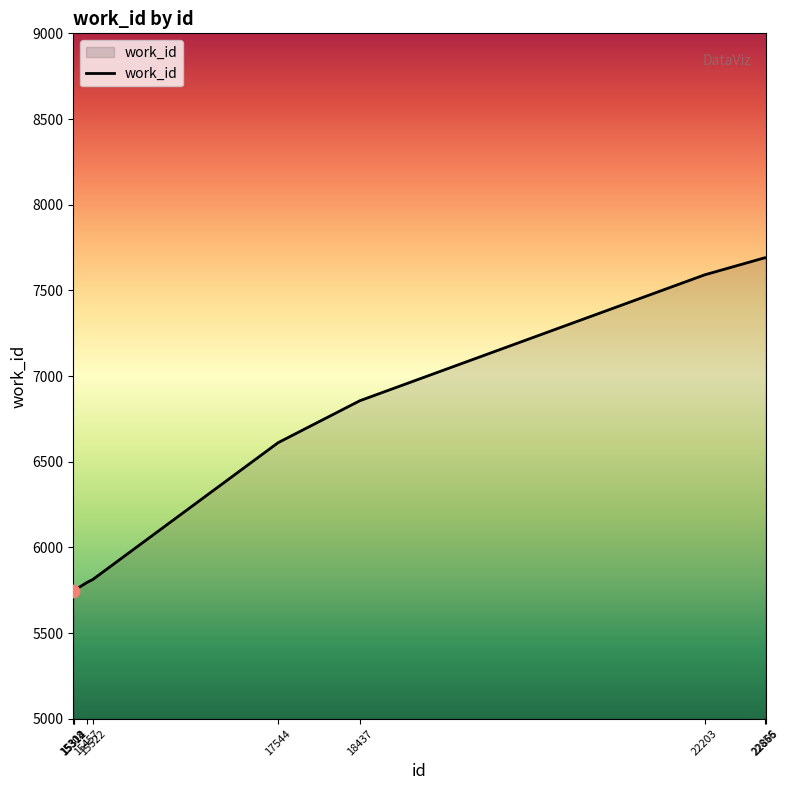

What is the change in value from 18437 to 22203?

+735